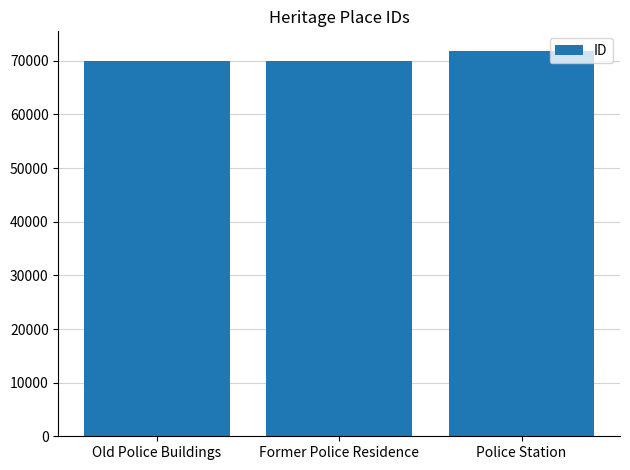

What is the sum of the values at Old Police Buildings and Former Police Residence?

139908